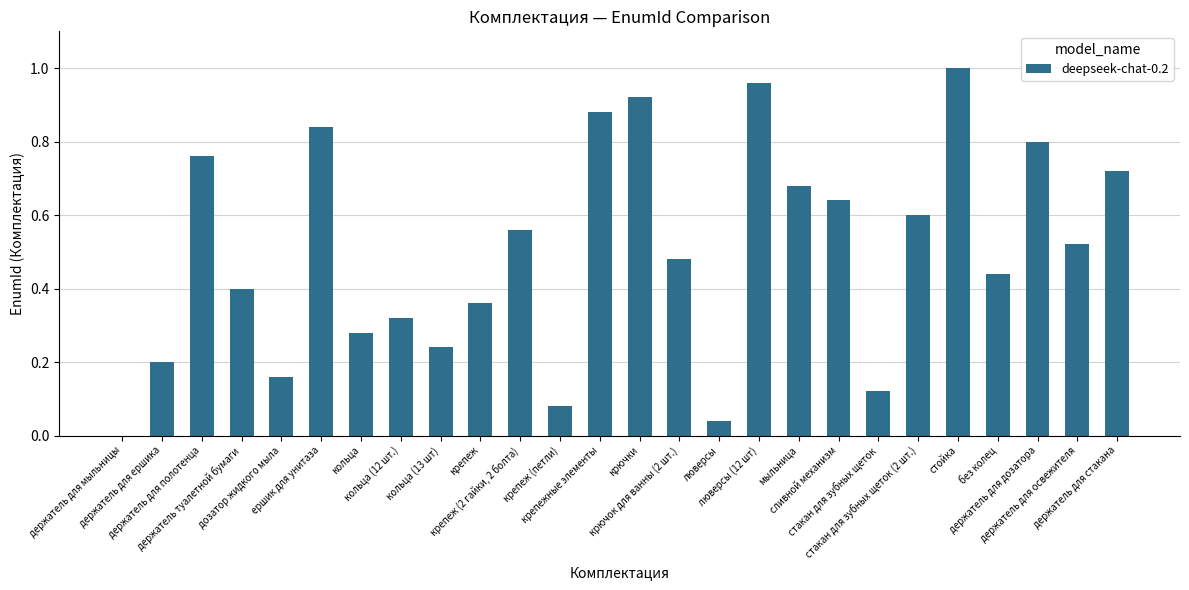

What is the sum of all values?

13.0